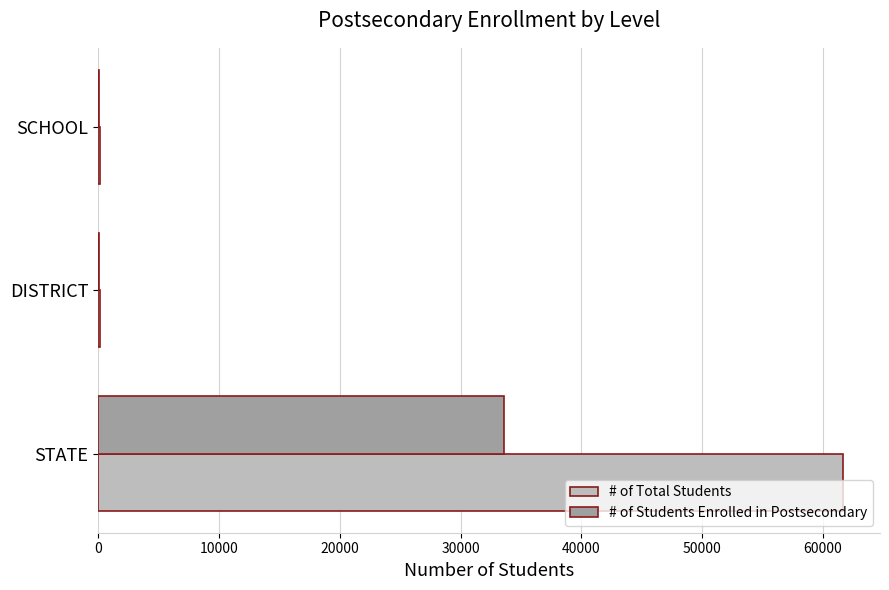

Which series has the largest total across all categories?

# of Total Students